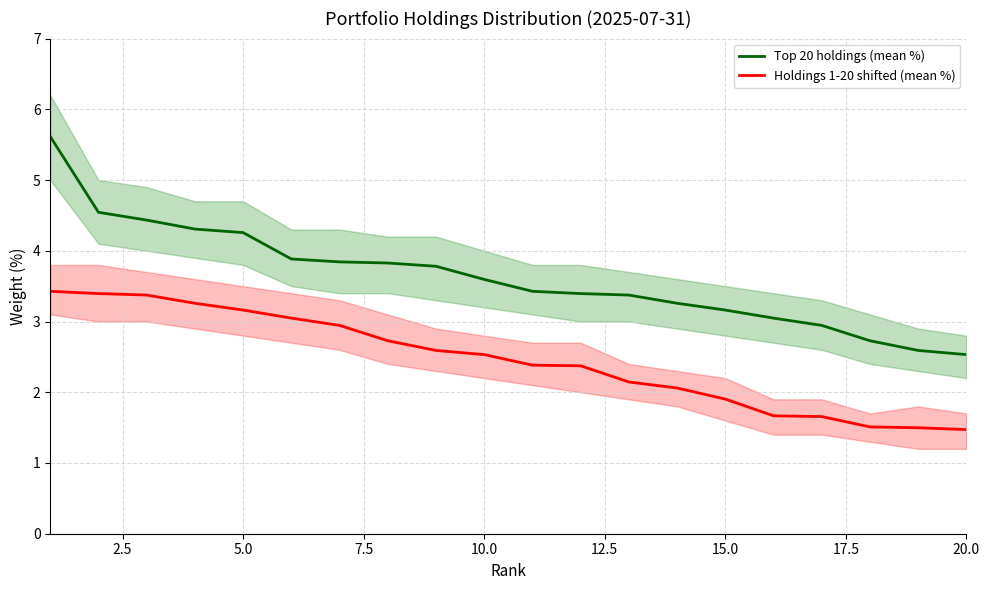

True or false: Holdings 1-20 shifted (mean %) and Top 20 holdings (mean %) cross at least once.

False